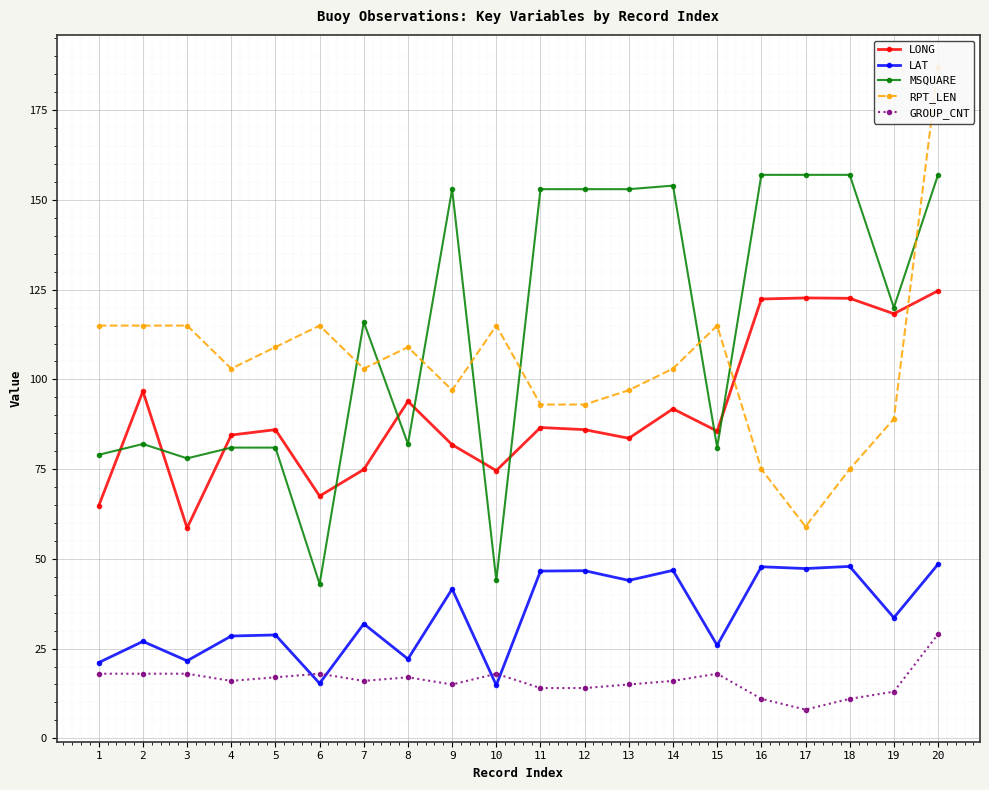

How many distinct data groups are displayed?

5